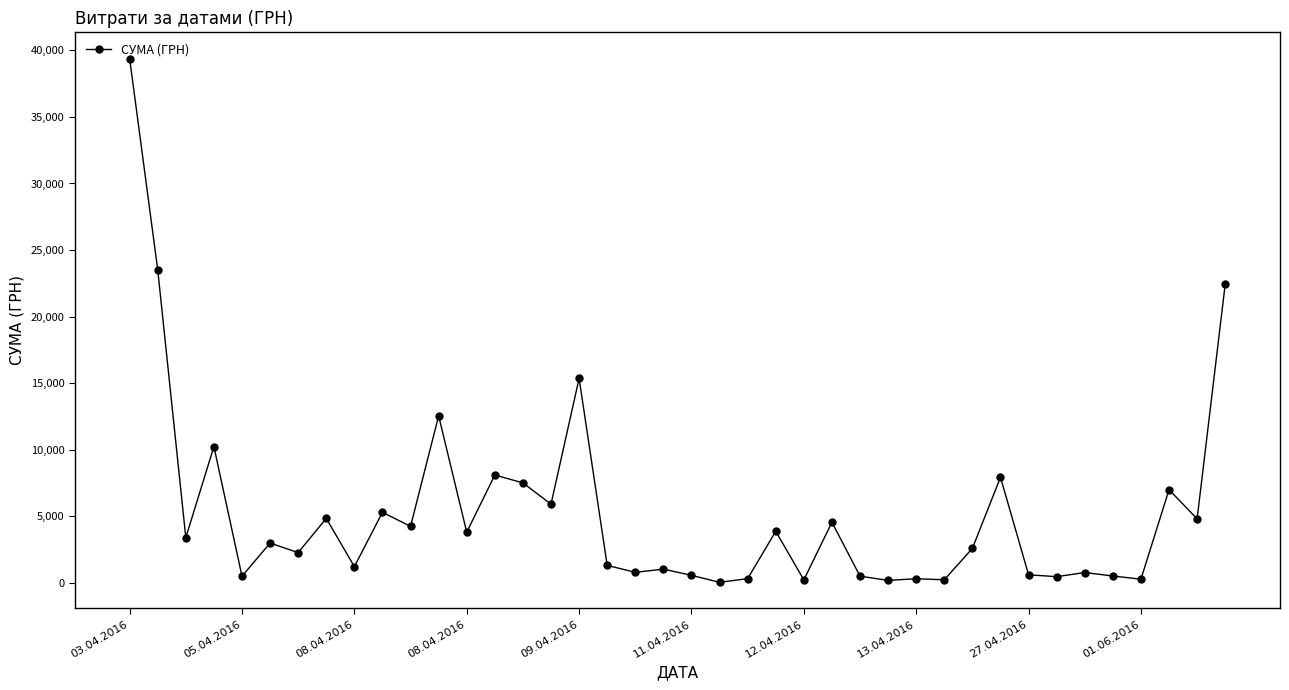

What is the value of the 16th point from the left?

5901.4